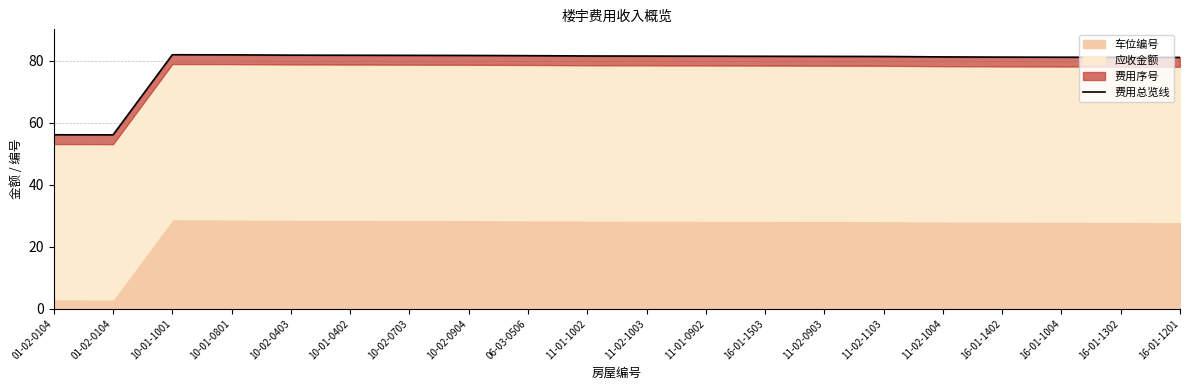

Is it true that the value at 16-01-1201 is 81.0?

True